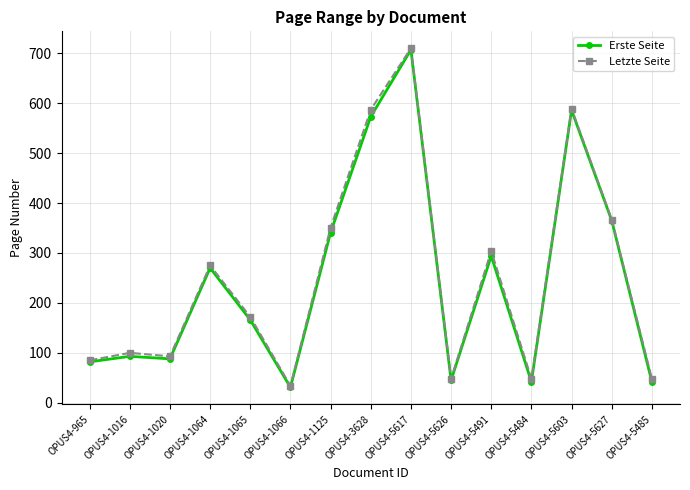

What is the difference between the maximum and second lowest values in the Erste Seite series?

665